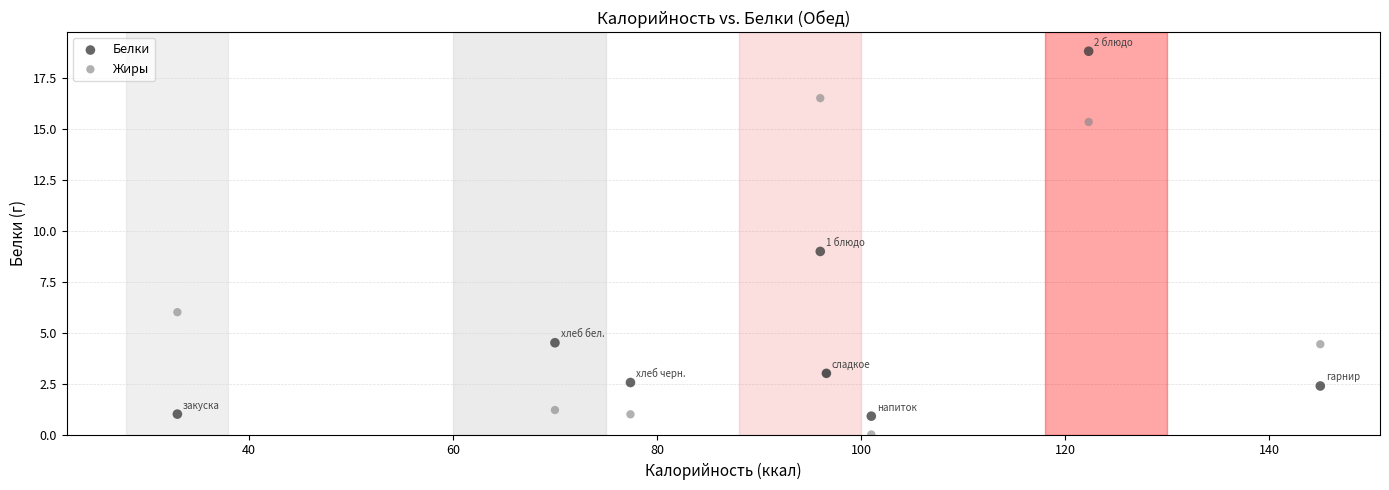

In the Жиры series, what Y value is closest to 8?

6.0